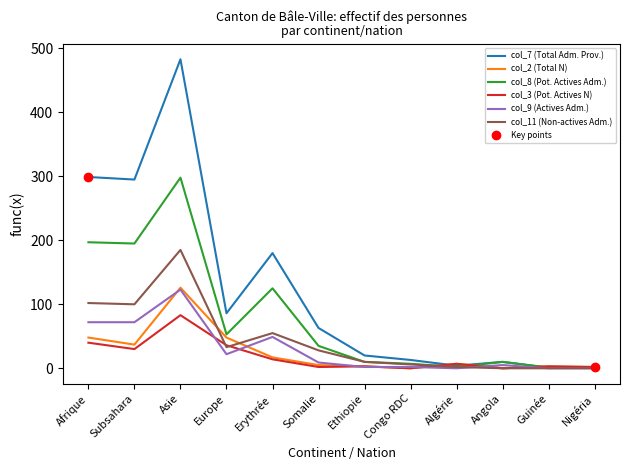

Reading left to right, transcribe all the data shown in this chart.

col_7 (Total Adm. Prov.): Afrique=299	Subsahara=295	Asie=483	Europe=86	Erythrée=180	Somalie=63	Ethiopie=20	Congo RDC=13	Algérie=4	Angola=10	Guinée=1	Nigéria=2
col_2 (Total N): Afrique=48	Subsahara=37	Asie=126	Europe=48	Erythrée=17	Somalie=5	Ethiopie=3	Congo RDC=0	Algérie=7	Angola=0	Guinée=3	Nigéria=2
col_8 (Pot. Actives Adm.): Afrique=197	Subsahara=195	Asie=298	Europe=53	Erythrée=125	Somalie=35	Ethiopie=10	Congo RDC=7	Algérie=2	Angola=10	Guinée=1	Nigéria=2
col_3 (Pot. Actives N): Afrique=40	Subsahara=30	Asie=83	Europe=36	Erythrée=14	Somalie=2	Ethiopie=3	Congo RDC=0	Algérie=7	Angola=0	Guinée=3	Nigéria=2
col_9 (Actives Adm.): Afrique=72	Subsahara=72	Asie=123	Europe=22	Erythrée=49	Somalie=9	Ethiopie=2	Congo RDC=2	Algérie=0	Angola=5	Guinée=0	Nigéria=0
col_11 (Non-actives Adm.): Afrique=102	Subsahara=100	Asie=185	Europe=33	Erythrée=55	Somalie=28	Ethiopie=10	Congo RDC=6	Algérie=2	Angola=0	Guinée=0	Nigéria=0